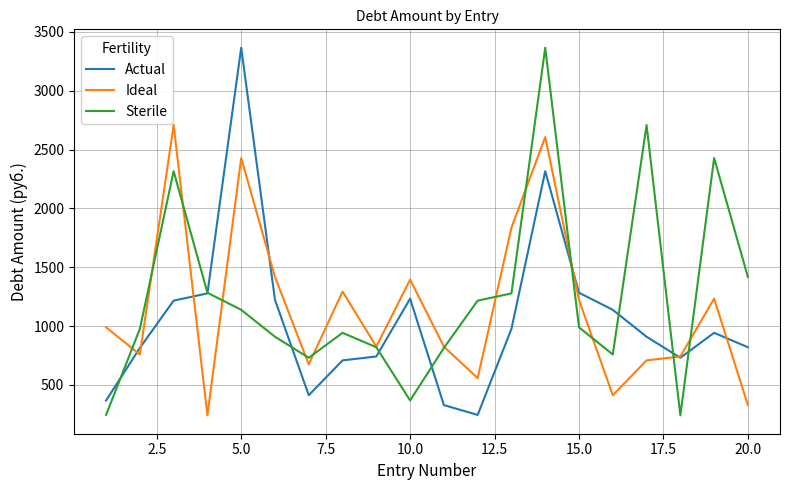

What is the minimum value shown in the chart?

242.0